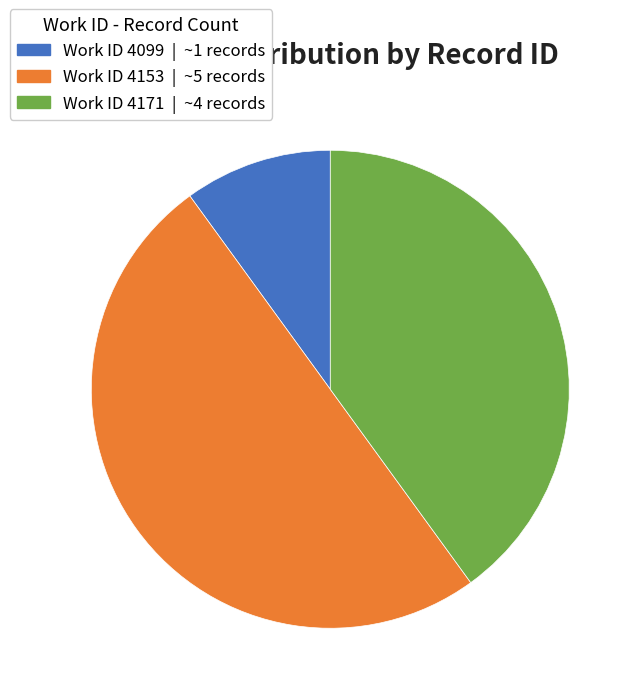

True or false: Work ID 4099 | ~1 records accounts for 1% of the total.

False